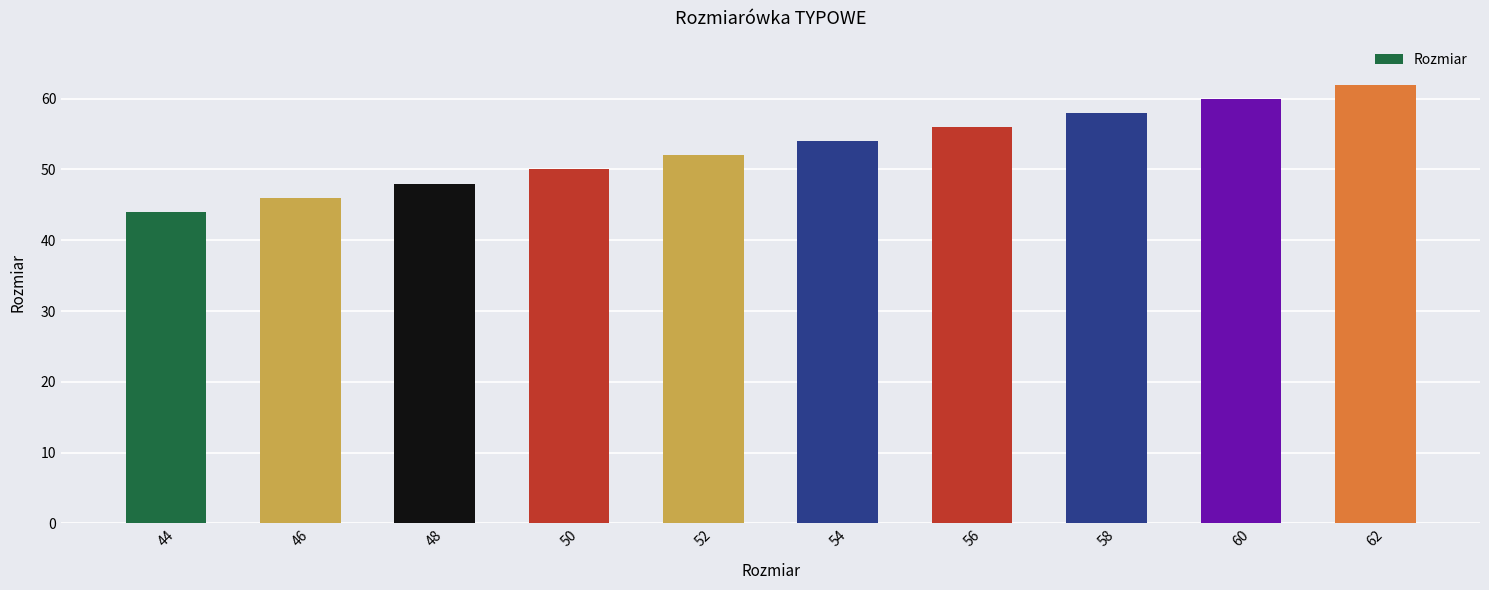

Which label corresponds to the smallest value in the chart?

44